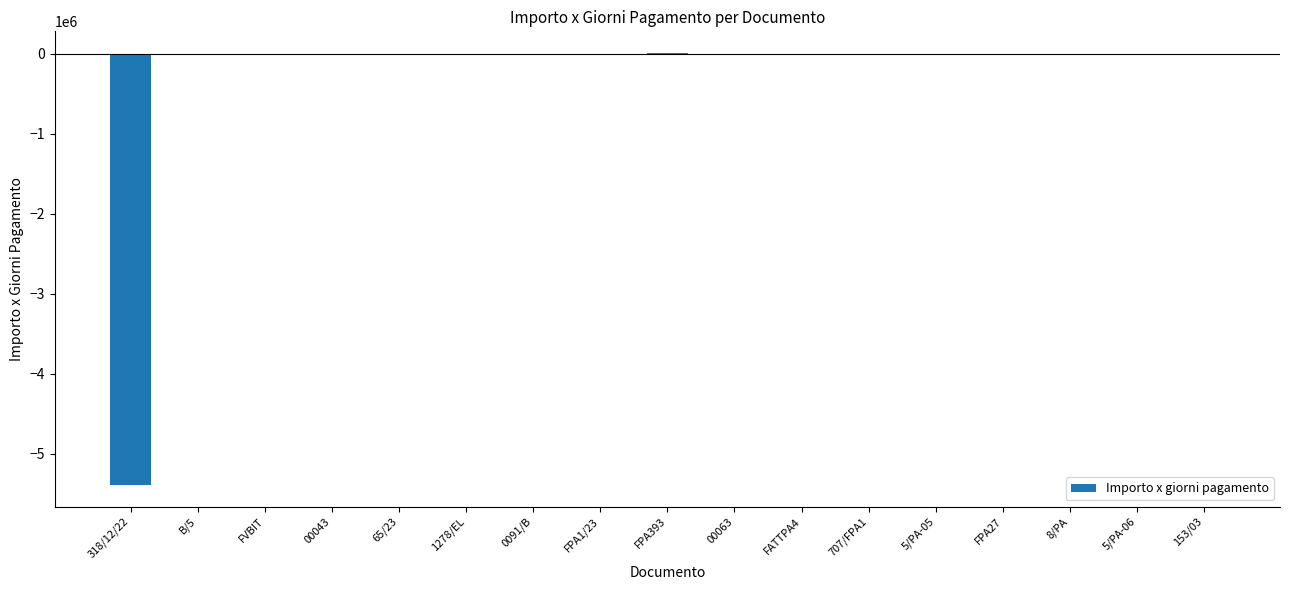

What is the average value?

-320732.1